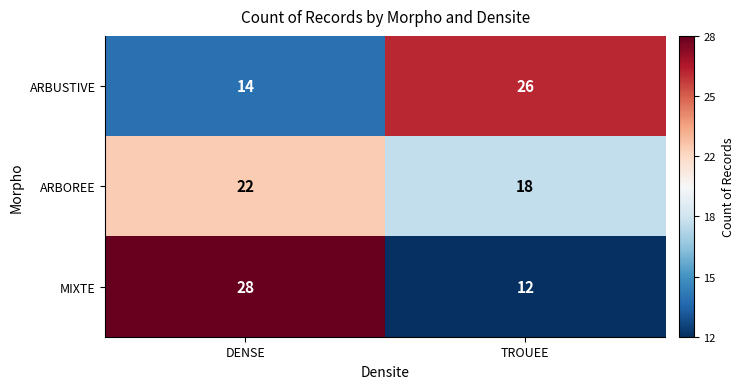

What is the difference between the maximum and minimum values in the ARBUSTIVE series?

12